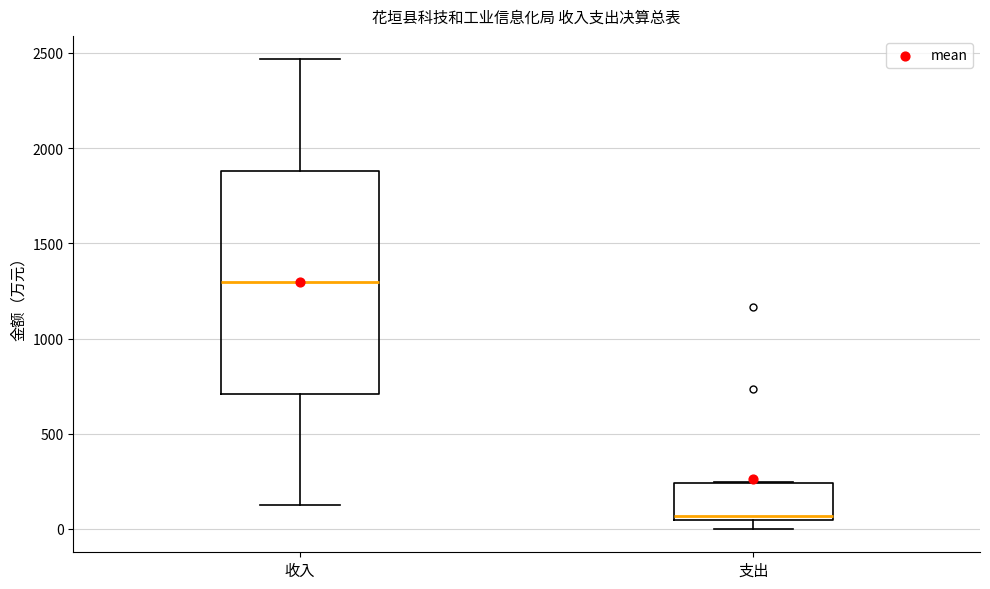

Which box is the tallest, from its lower edge to its upper edge?

收入